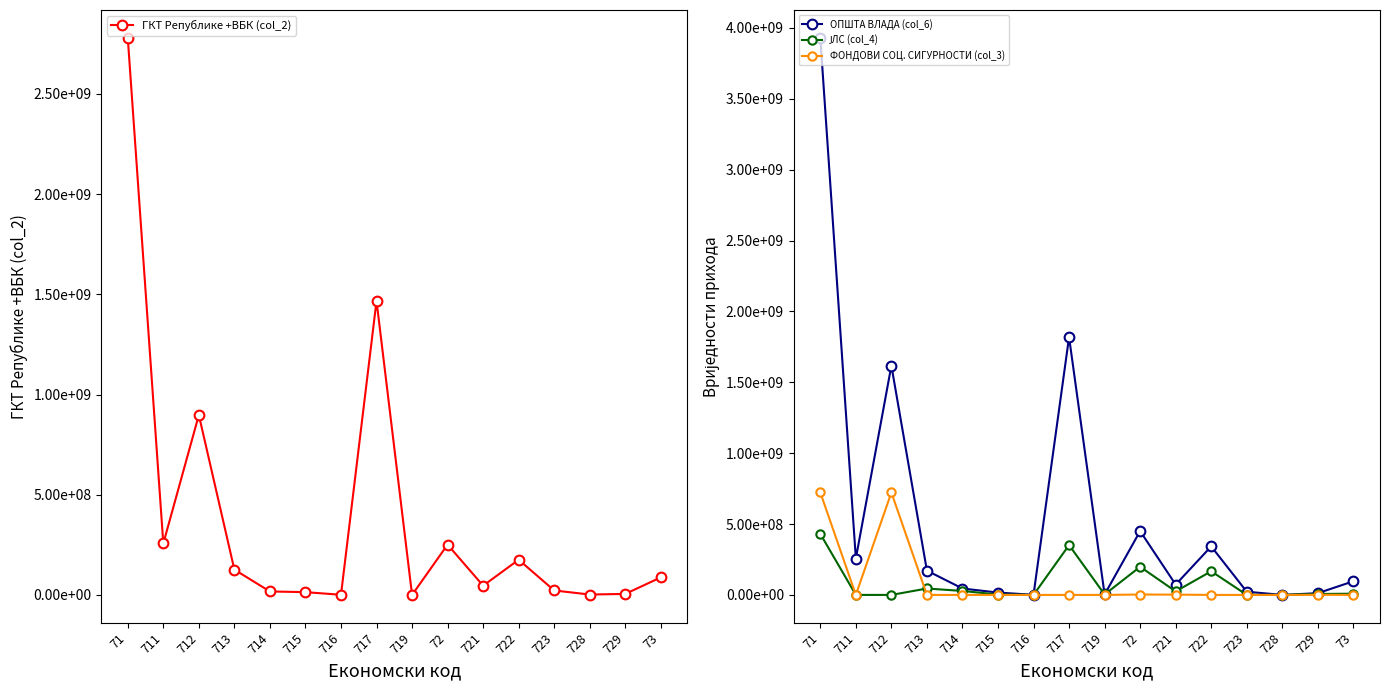

Between 721 and 723, which series saw the biggest shift?

ОПШТА ВЛАДА (col_6)